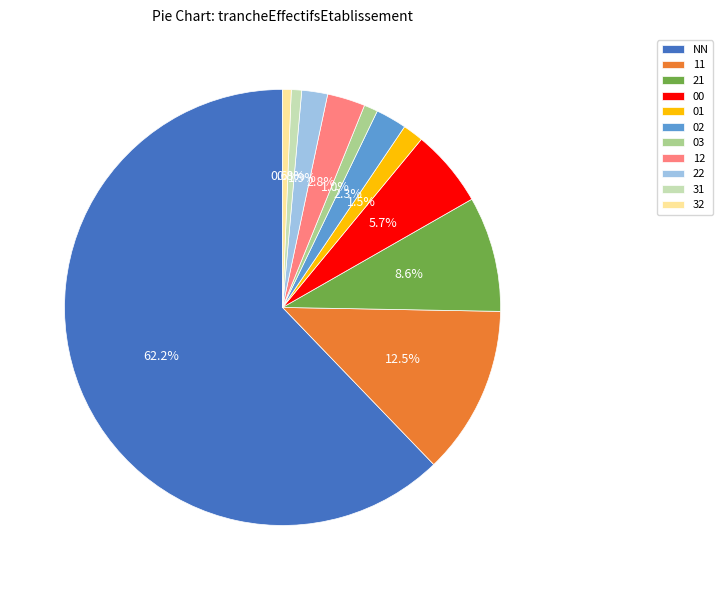

Count the number of slices in the pie.

11